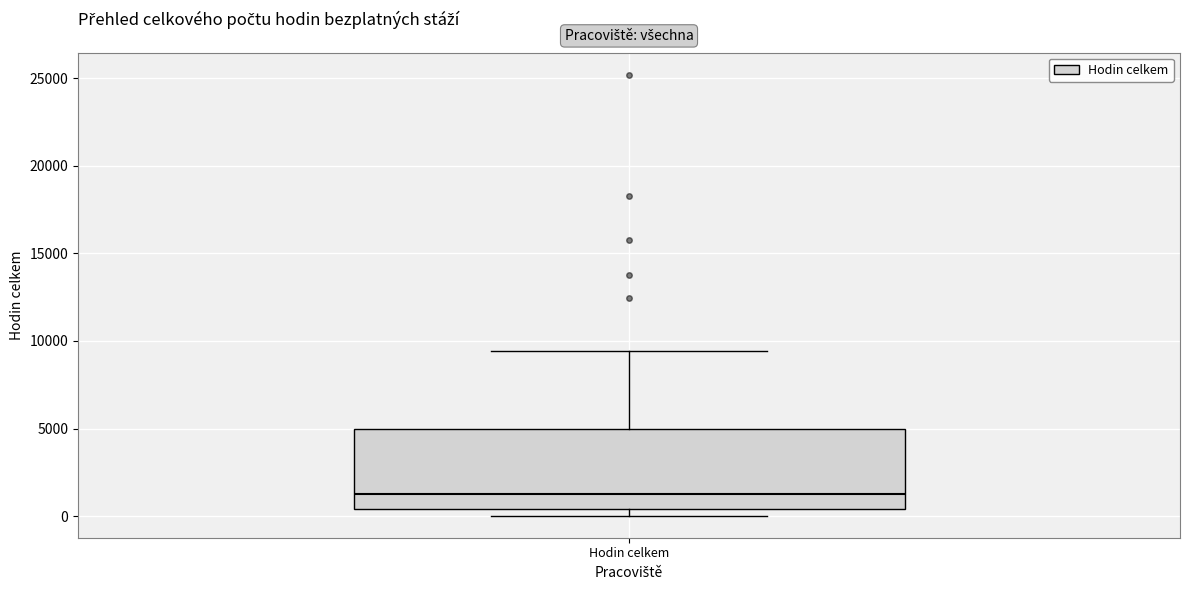

Read this box plot against the y-axis: the position of the median line, the range covered by the box, and the ends of both whiskers. The values are not printed on the chart, so give them approximately, as read against the axis.

median 1500, box 500 to 5000, whiskers 0 to 9500